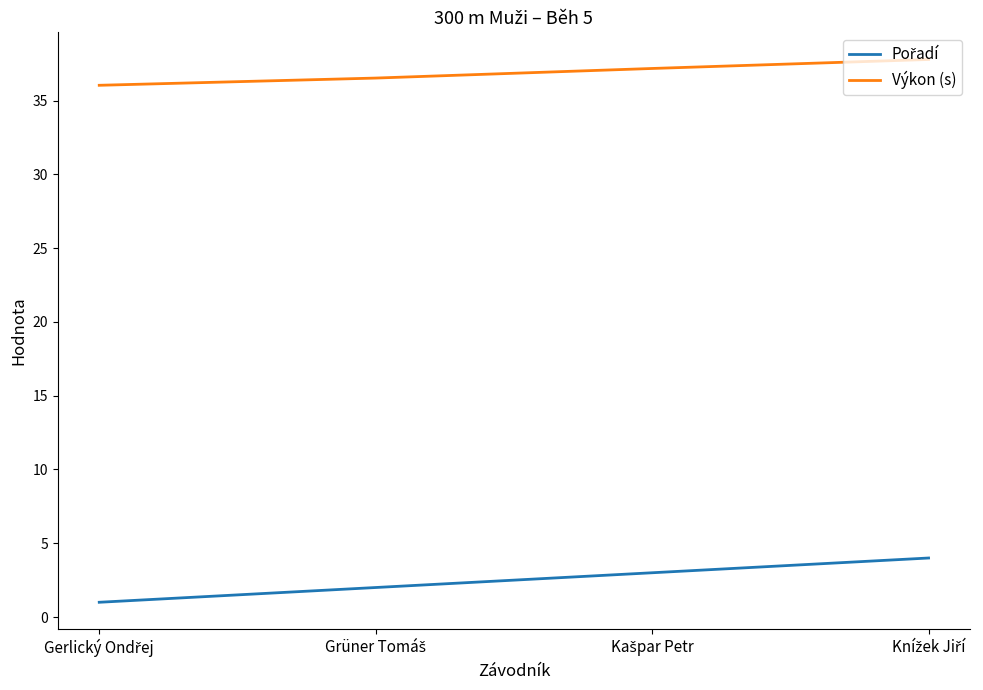

True or false: Výkon (s) has more than 2 points higher than both neighbors.

False